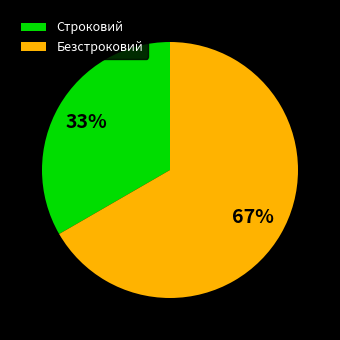

Is Строковий the majority of the pie?

No